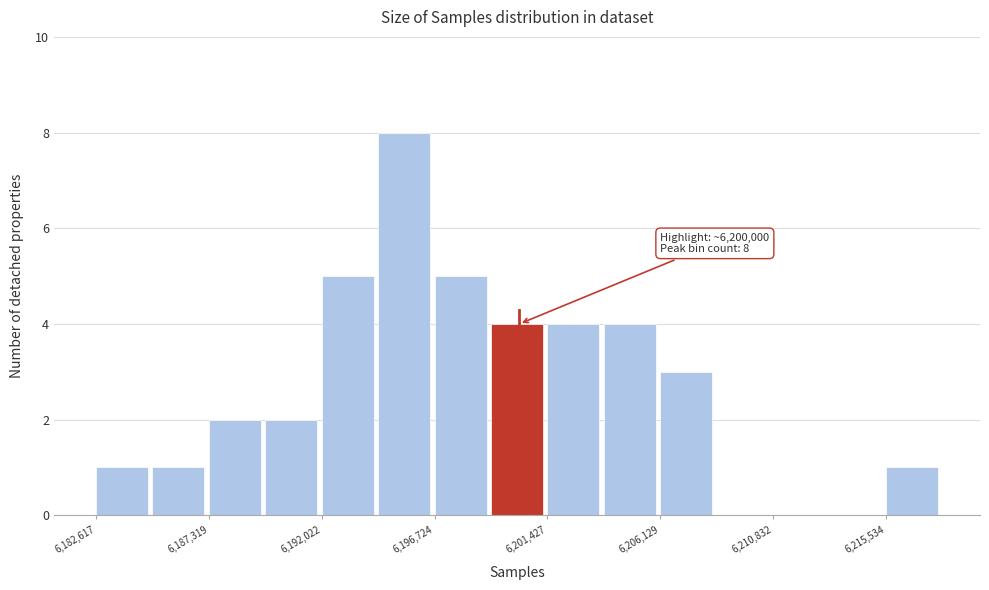

Which range on the x-axis has the tallest bar?

6194500 to 6196500